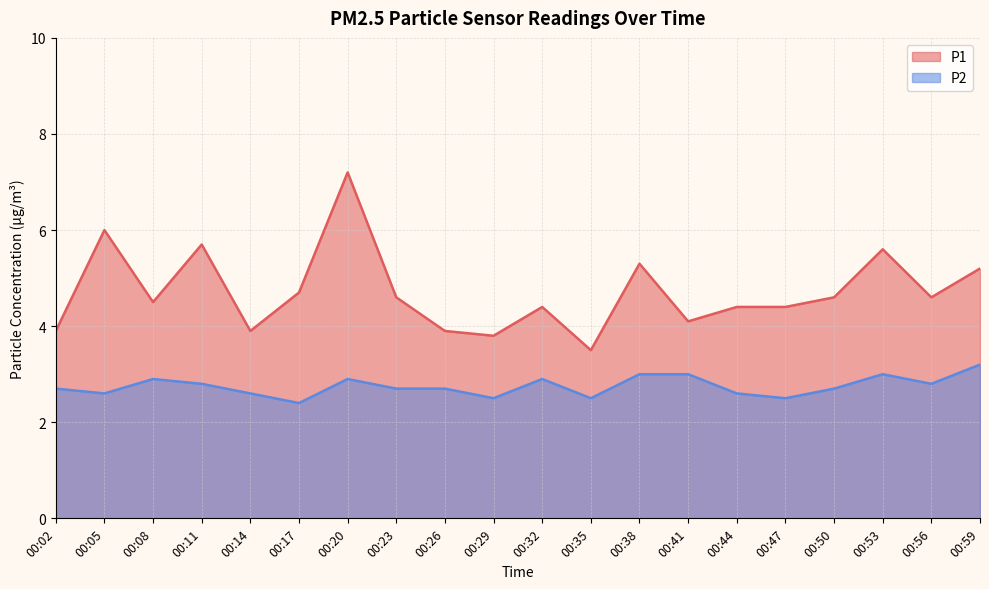

Does the chart display data point markers on the line(s)?

No